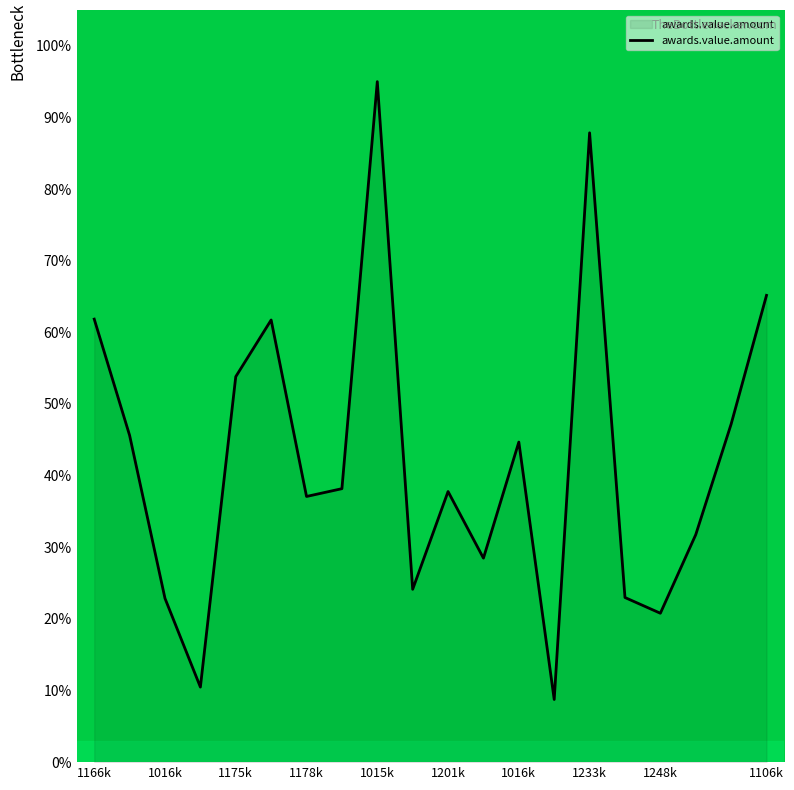

Does the chart display data point markers on the line(s)?

No